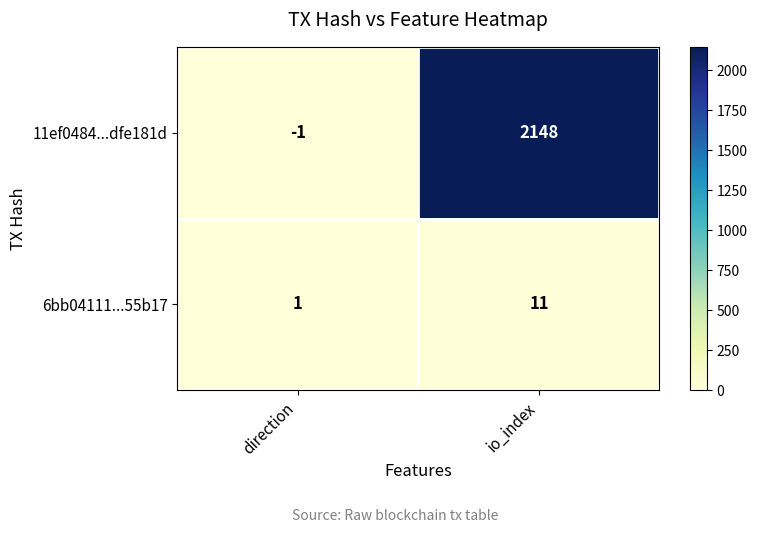

How many data points does each series have?

2